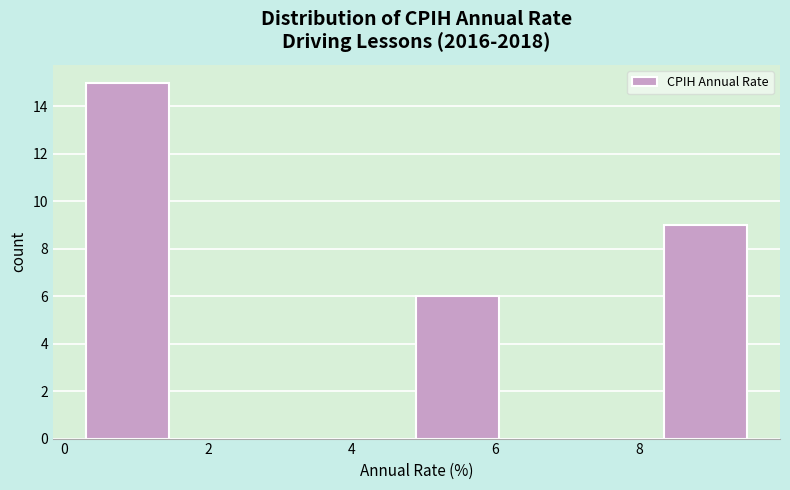

Reading left to right, transcribe this chart: for each bar, give the range it covers on the x-axis and its height. Neither the bar edges nor the heights are printed on the chart, so give them approximately, as read against the axes.

0.30 to 1.45: 15
1.45 to 2.60: 0
2.60 to 3.75: 0
3.75 to 4.90: 0
4.90 to 6.05: 6
6.05 to 7.20: 0
7.20 to 8.35: 0
8.35 to 9.50: 9